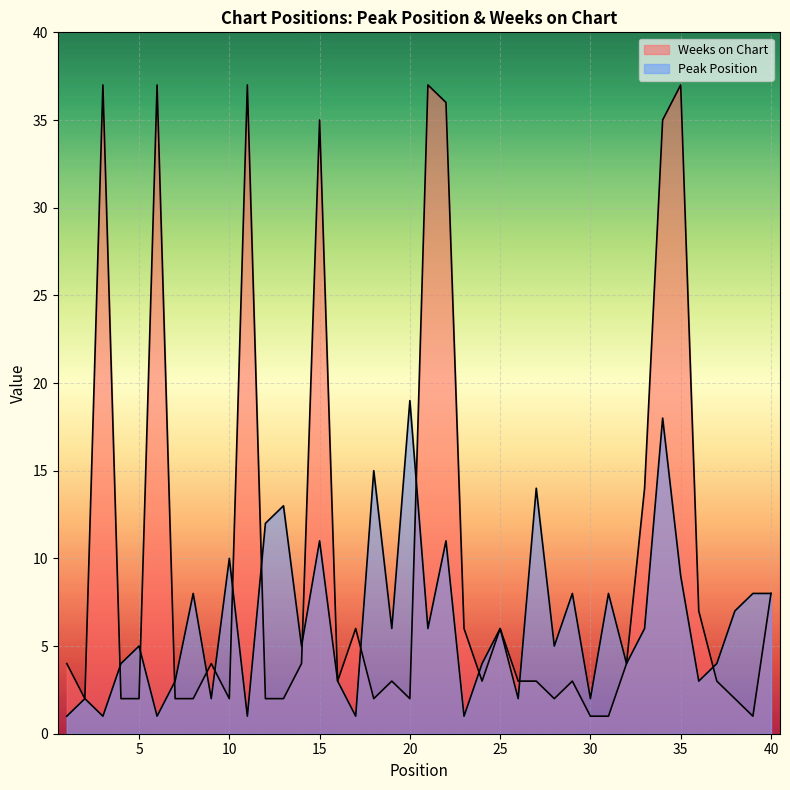

True or false: Peak Position has a value of 8 at 12.

False